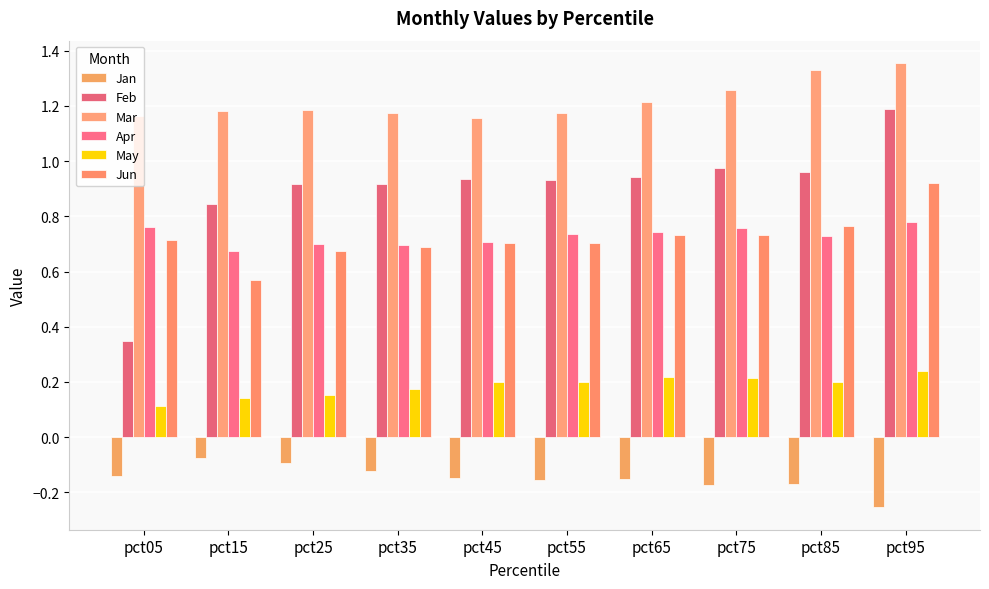

Reading right to left, transcribe all the data shown in this chart.

Jan: pct95=-0.3	pct85=-0.2	pct75=-0.2	pct65=-0.2	pct55=-0.2	pct45=-0.1	pct35=-0.1	pct25=-0.1	pct15=-0.1	pct05=-0.1
Feb: pct95=1.2	pct85=1.0	pct75=1.0	pct65=0.9	pct55=0.9	pct45=0.9	pct35=0.9	pct25=0.9	pct15=0.8	pct05=0.3
Mar: pct95=1.4	pct85=1.3	pct75=1.3	pct65=1.2	pct55=1.2	pct45=1.2	pct35=1.2	pct25=1.2	pct15=1.2	pct05=1.2
Apr: pct95=0.8	pct85=0.7	pct75=0.8	pct65=0.7	pct55=0.7	pct45=0.7	pct35=0.7	pct25=0.7	pct15=0.7	pct05=0.8
May: pct95=0.2	pct85=0.2	pct75=0.2	pct65=0.2	pct55=0.2	pct45=0.2	pct35=0.2	pct25=0.2	pct15=0.1	pct05=0.1
Jun: pct95=0.9	pct85=0.8	pct75=0.7	pct65=0.7	pct55=0.7	pct45=0.7	pct35=0.7	pct25=0.7	pct15=0.6	pct05=0.7